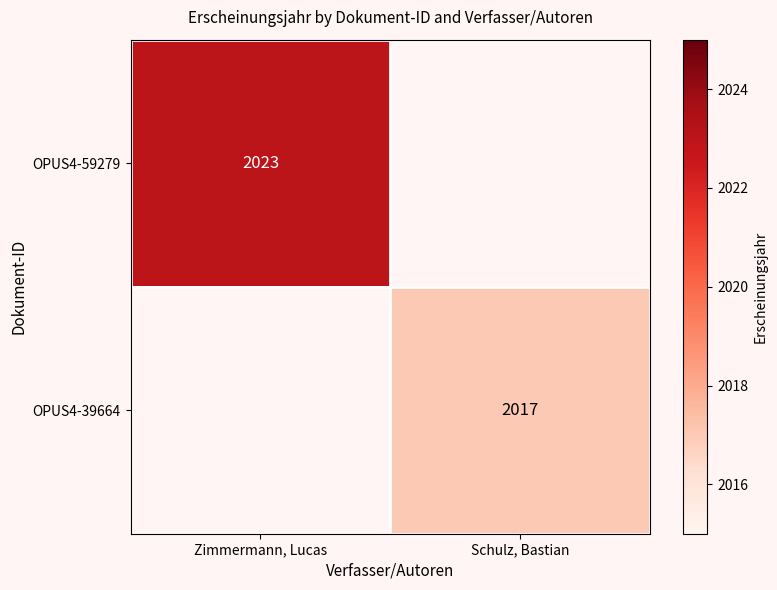

What is the minimum value shown in the chart?

2017.0